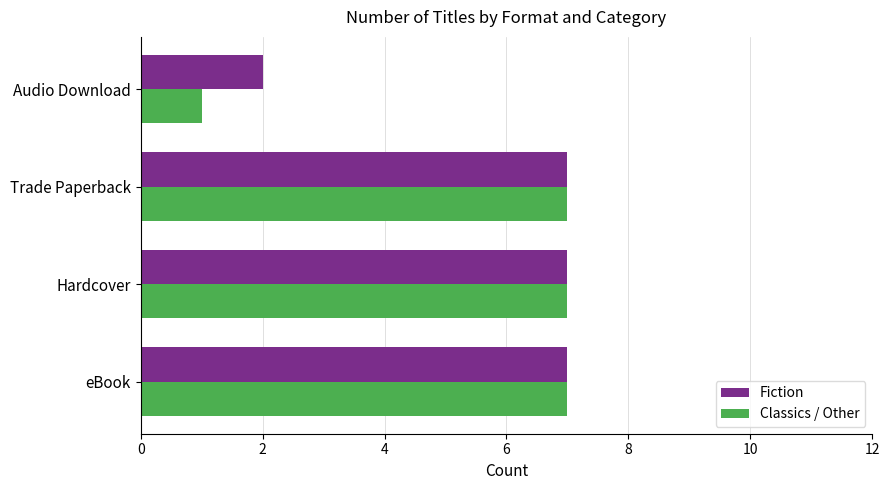

Is it true that Fiction equals 2 at Hardcover?

False